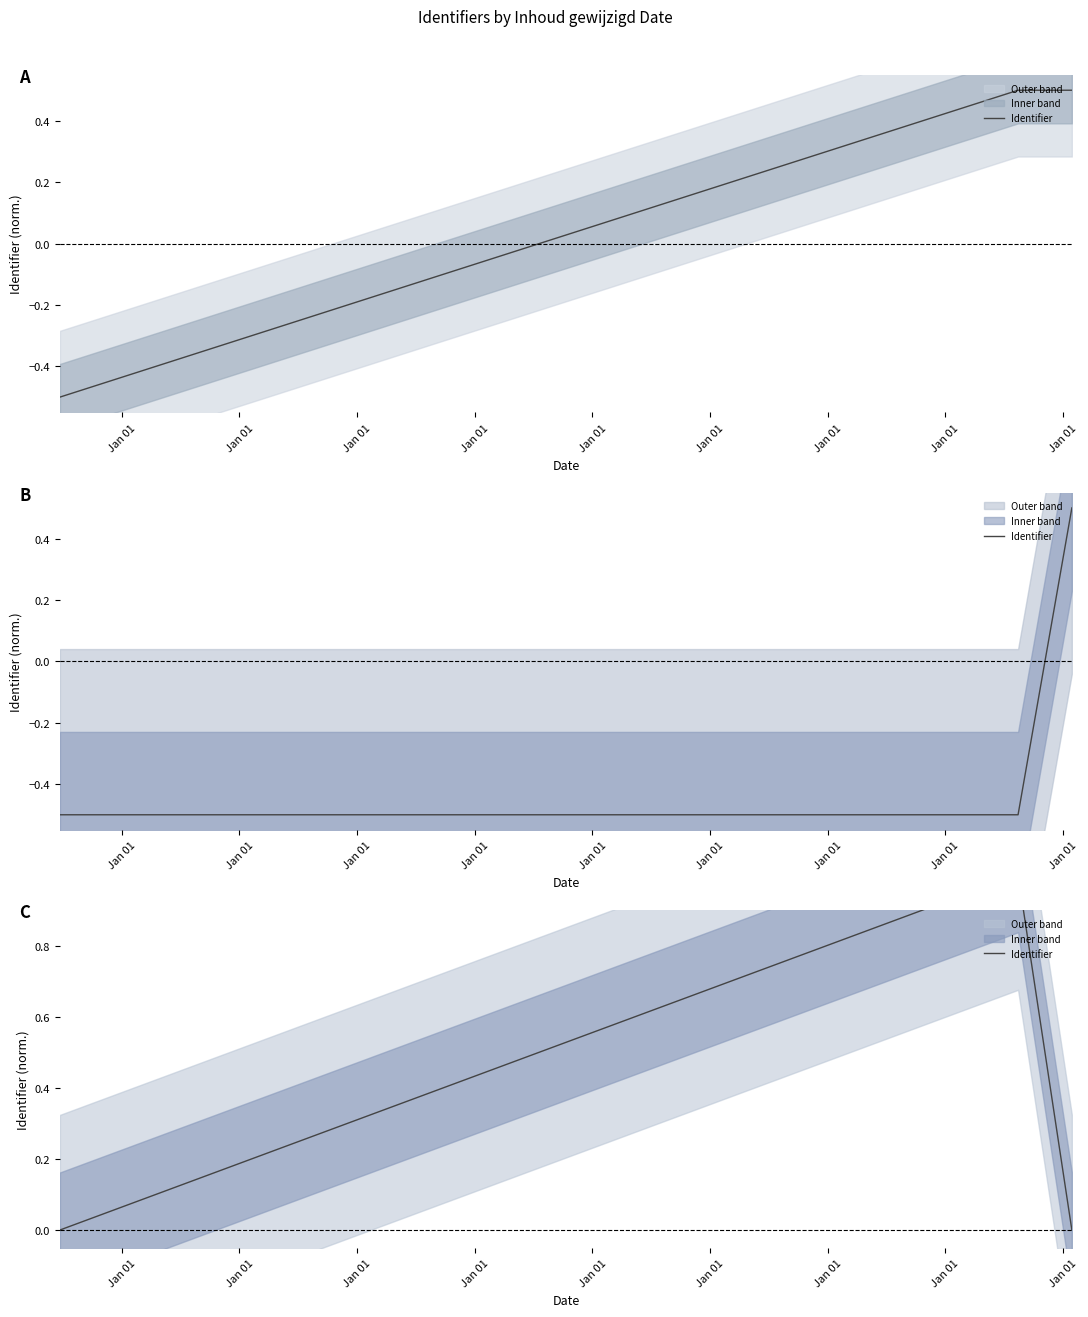

Count the number of values greater than 0.

2